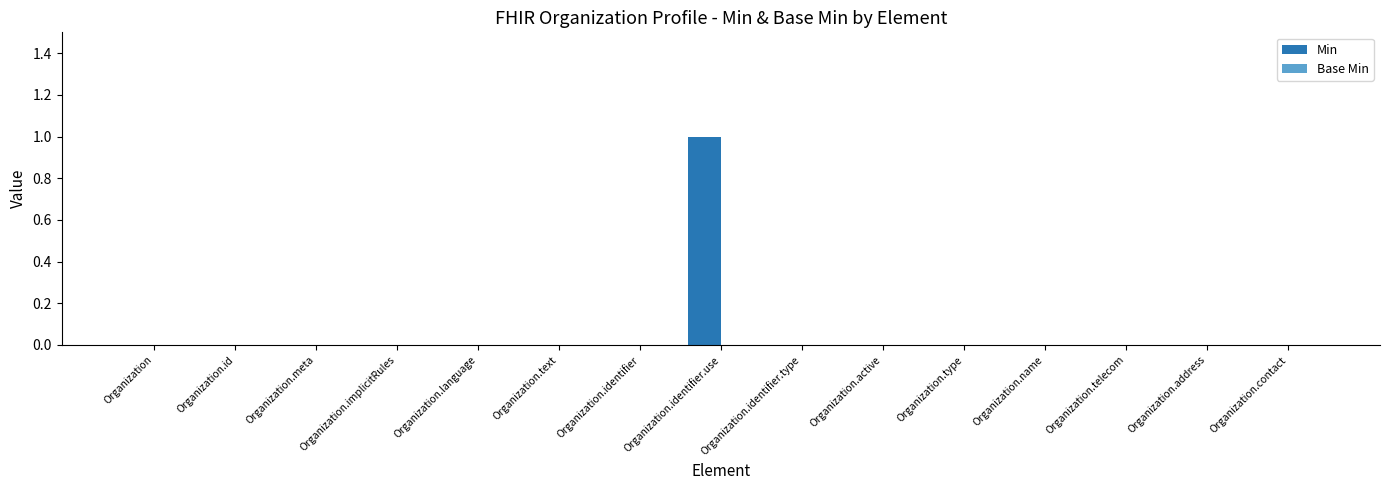

At which category does the chart reach its peak across all series?

Organization.identifier.use